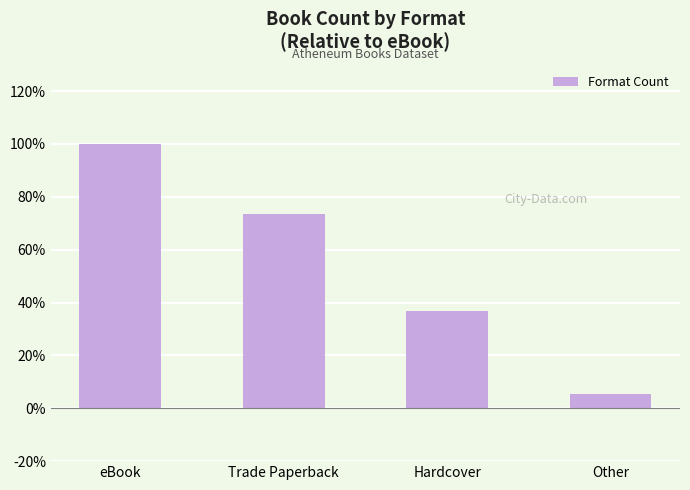

Count the number of categories in the chart.

4